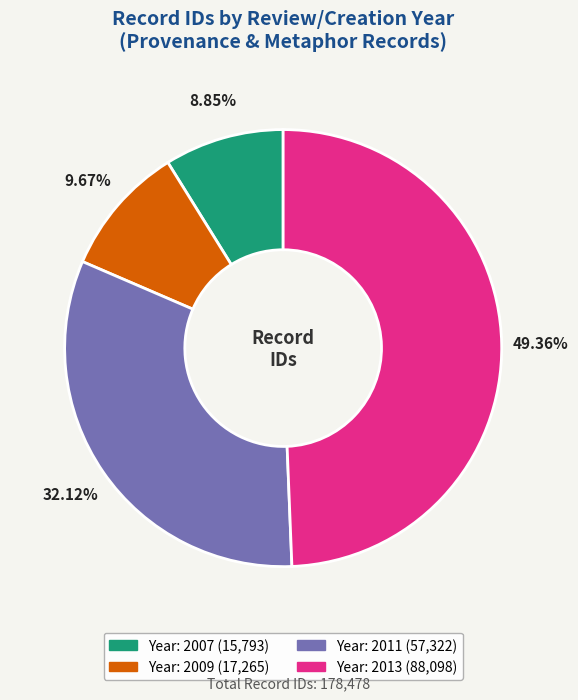

Does any single category account for the majority?

No